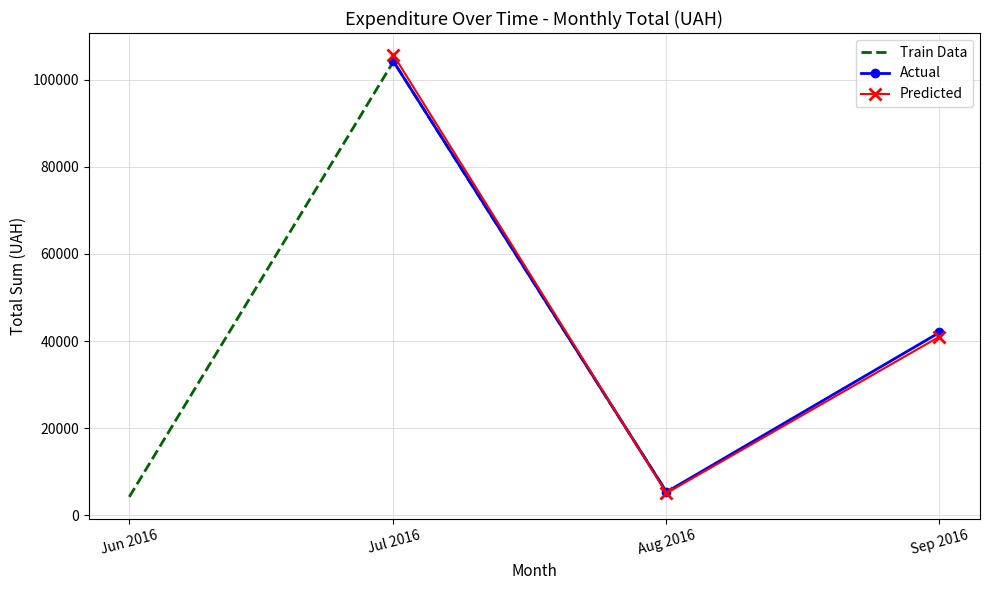

What is the highest value of the Actual series?

104172.3